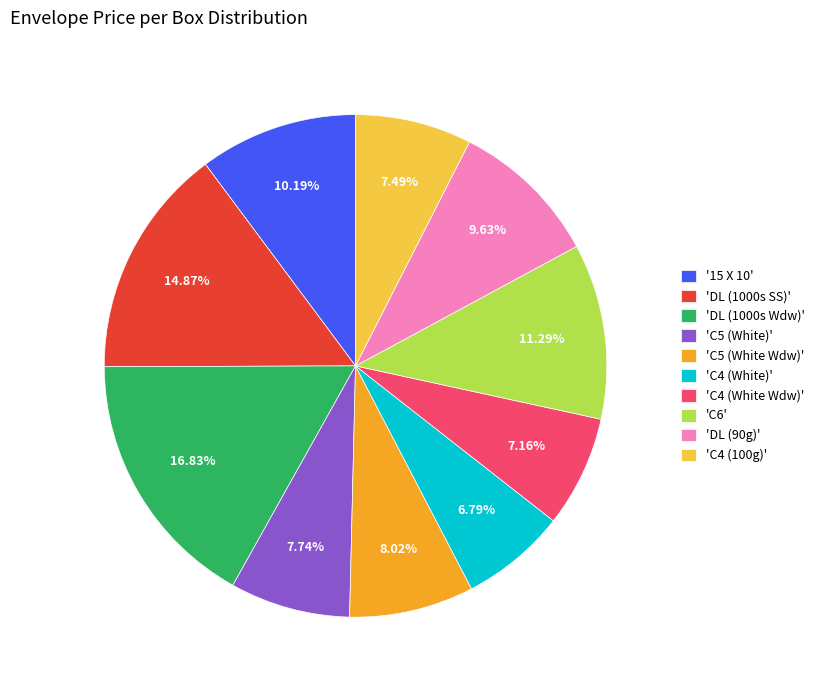

Approximately how many times larger is the value at 'DL (1000s Wdw)' compared to 'DL (90g)'?

1.7